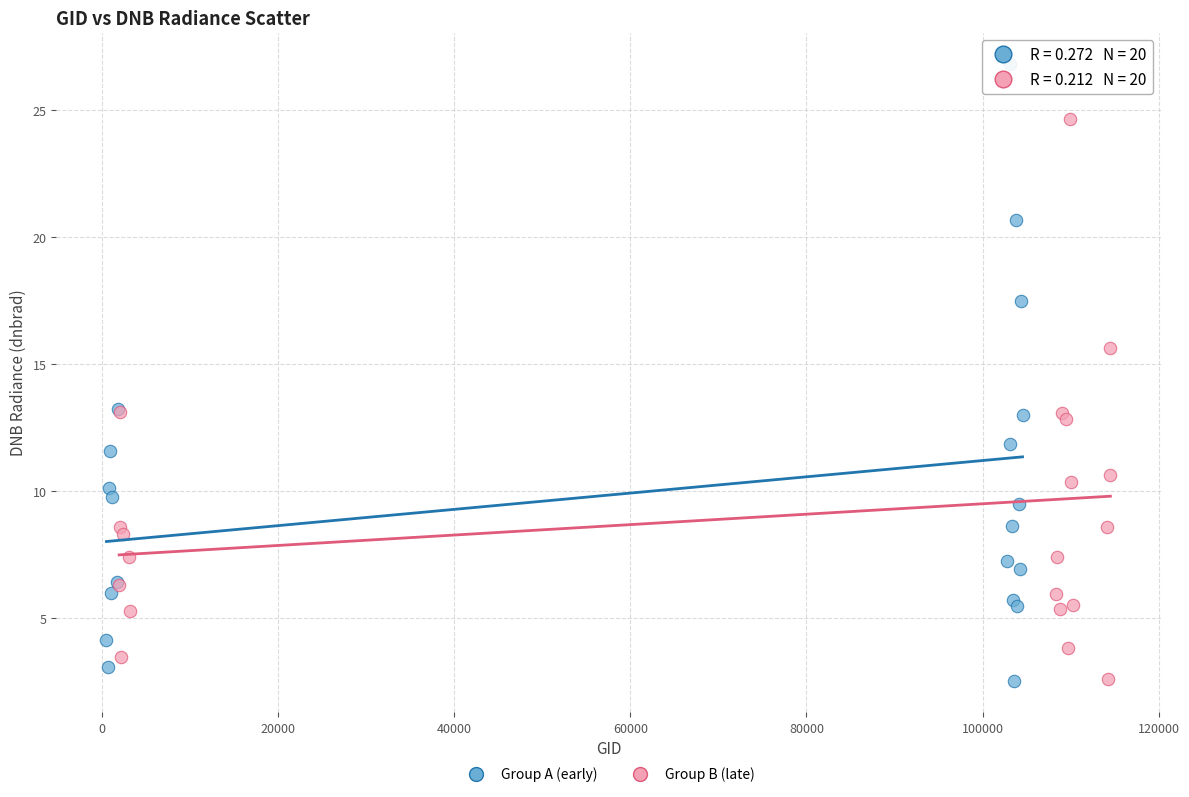

Which series contains the highest Y value?

Group A (early)